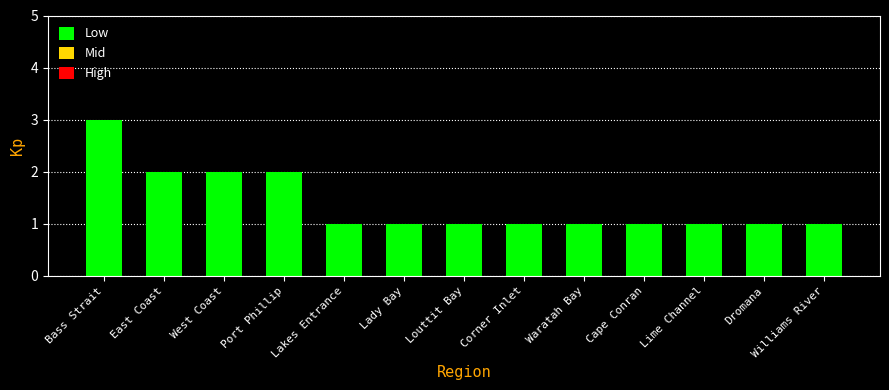

What position from the left is Cape Conran?

10